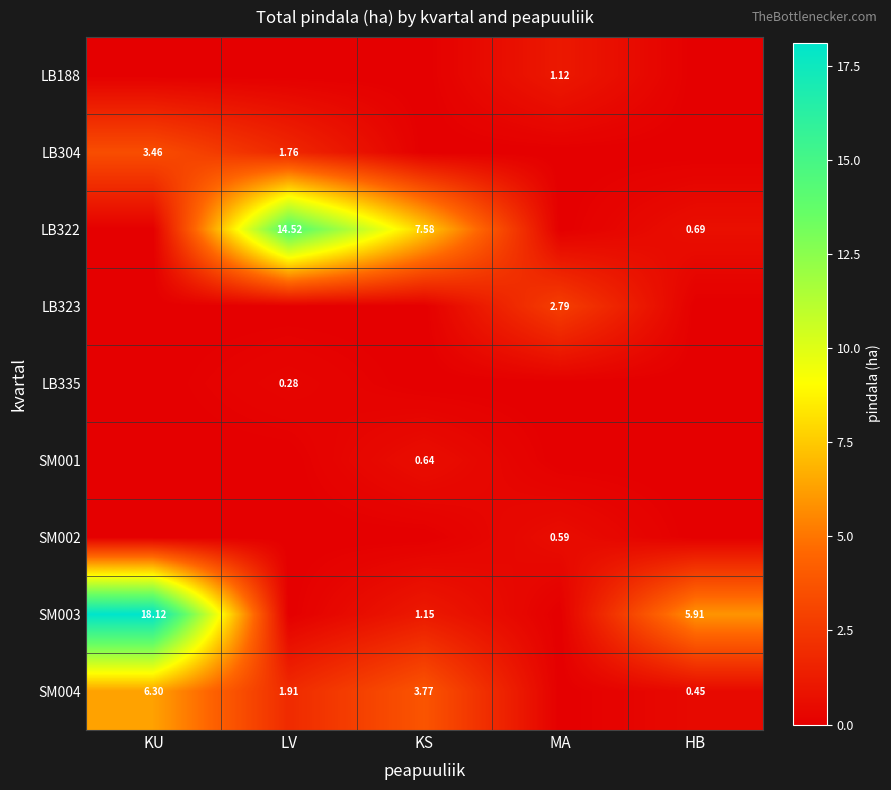

Is the value of LB323 at LV greater than the value of SM004 at LV?

No